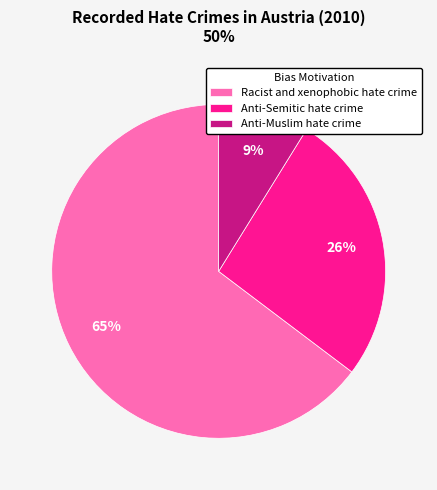

Which slice represents more than half of the pie?

Racist and xenophobic hate crime